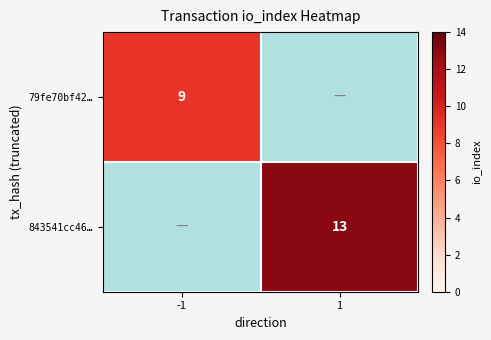

The value of 843541cc46… at 1 is 13. True or false?

True